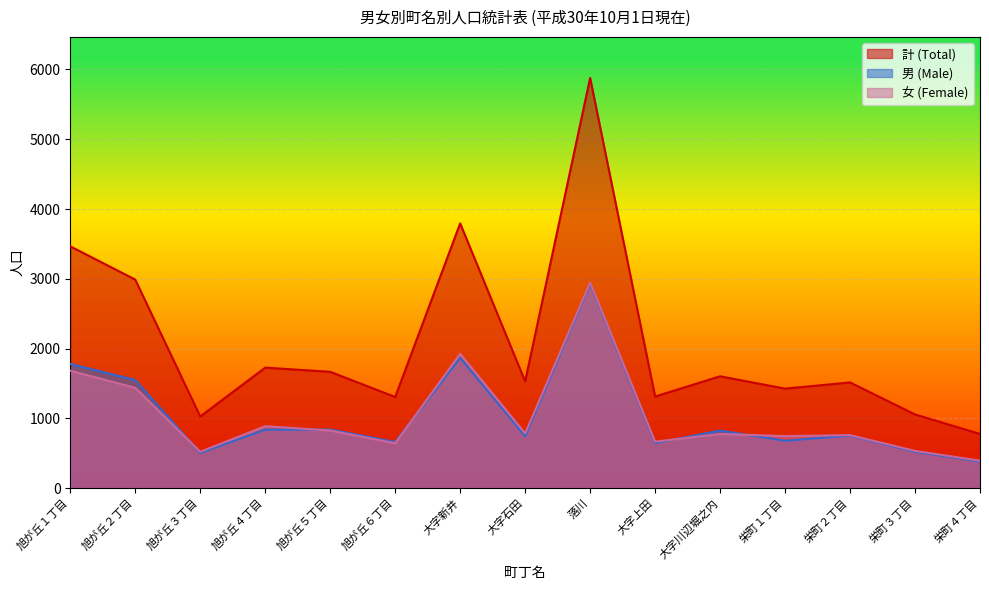

Reading right to left, transcribe all the data shown in this chart.

計 (Total): 778	1057	1516	1427	1604	1314	5879	1531	3795	1307	1668	1728	1028	2989	3466
男 (Male): 383	522	755	680	826	647	2931	745	1868	663	841	839	505	1550	1782
女 (Female): 395	535	761	747	778	667	2948	786	1927	644	827	889	523	1439	1684